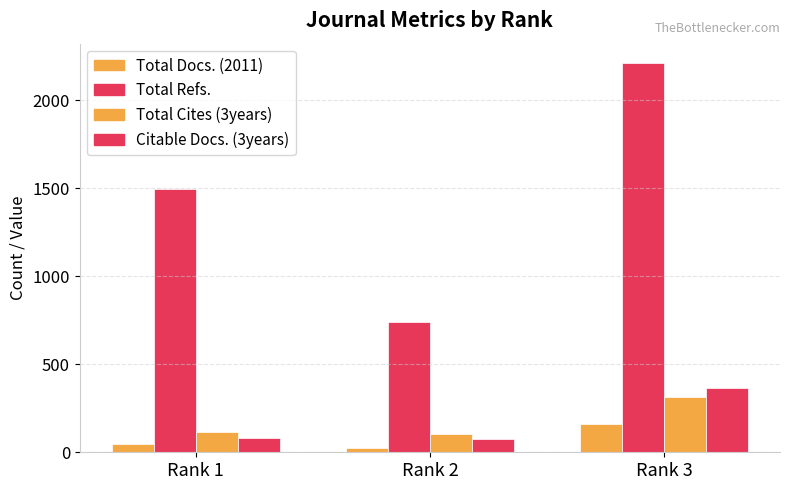

Reading right to left, what are all the values shown in this chart?

Total Docs. (2011): 158	26	45
Total Refs.: 2211	743	1496
Total Cites (3years): 316	102	113
Citable Docs. (3years): 363	78	79